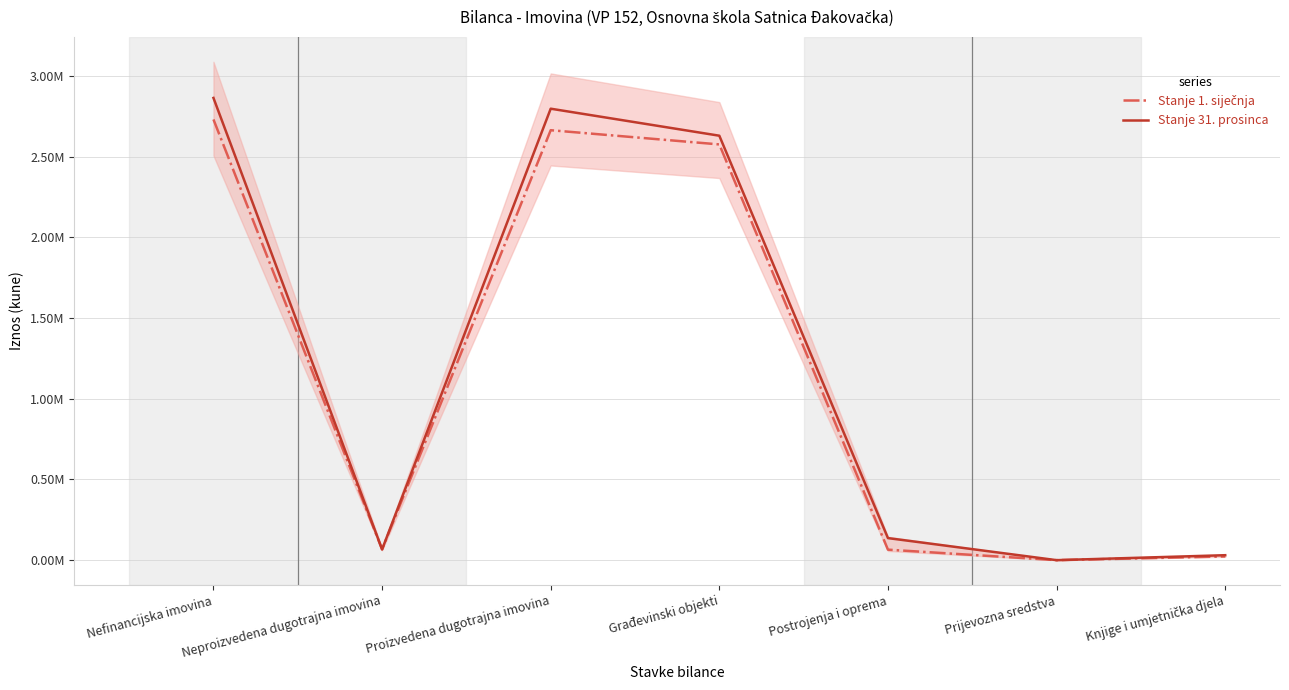

The Stanje 31. prosinca series shows 4639160 at Proizvedena dugotrajna imovina. True or false?

False